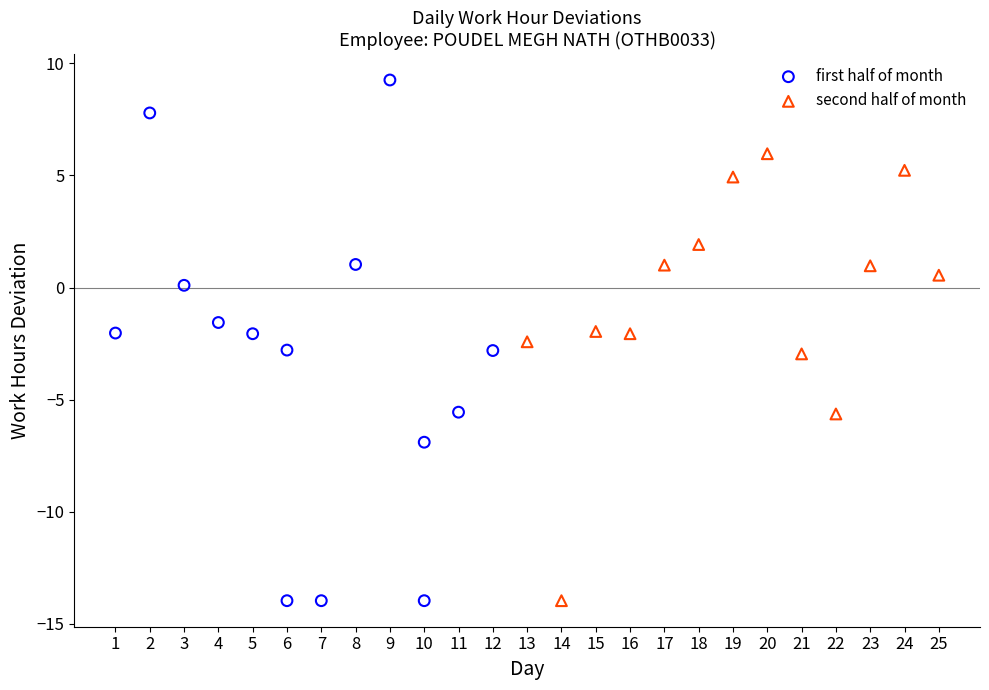

What are all the series names shown in the legend?

first half of month, second half of month